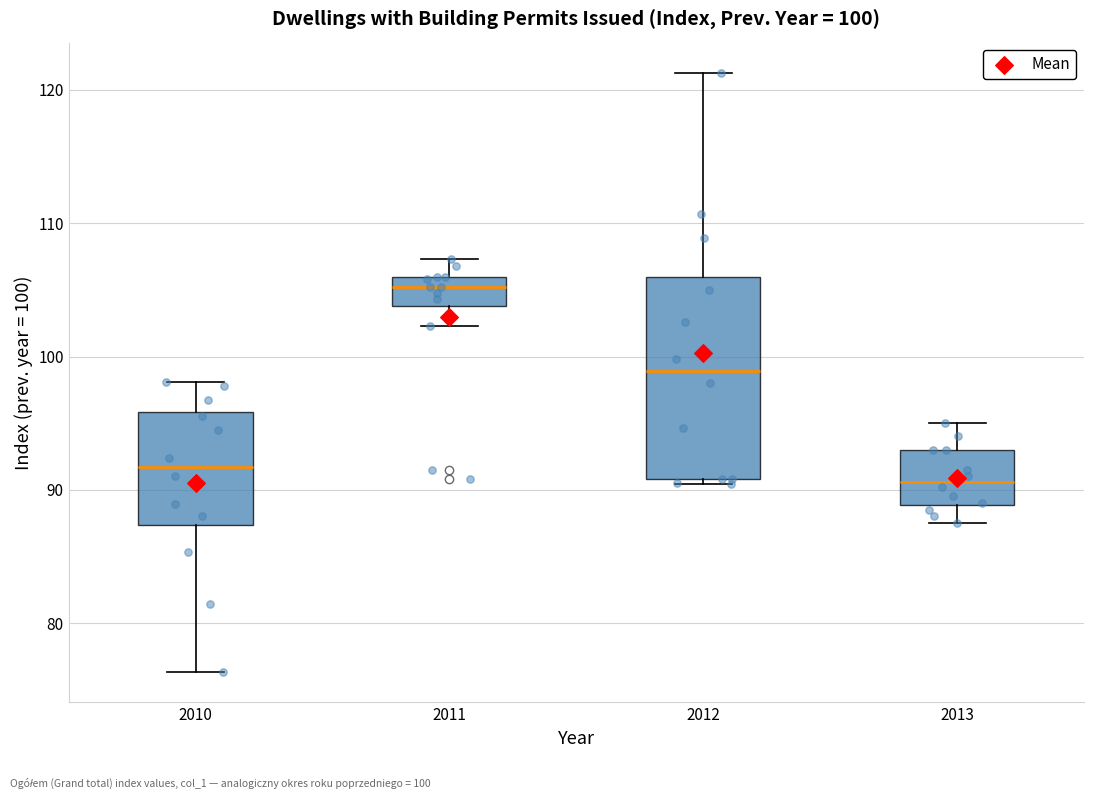

Which box's median line is the highest?

2011